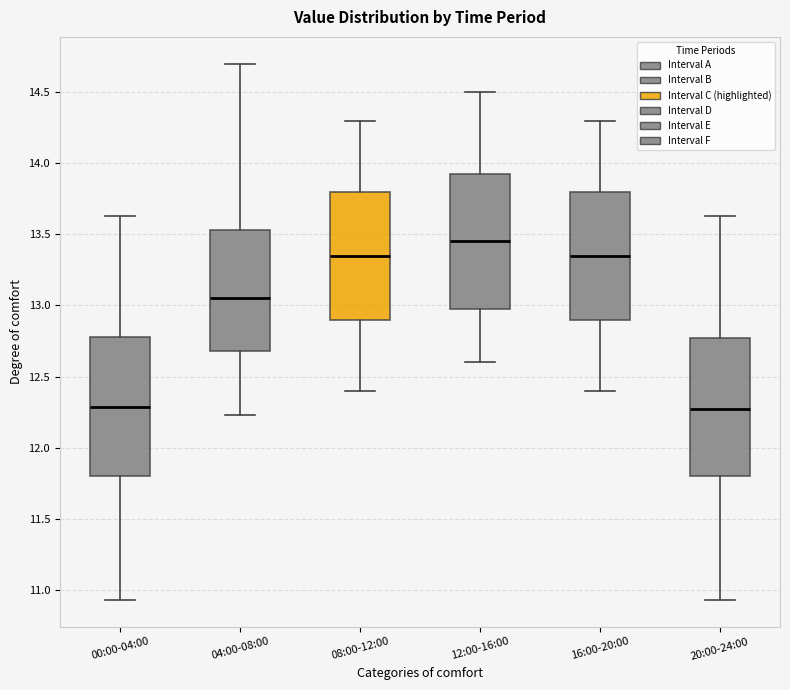

Reading left to right, transcribe this box plot: for each box, give where its median line is, the range the box spans, and where its two whiskers end, as read against the y-axis. The values are not printed on the chart, so give them approximately, as read against the axis.

00:00-04:00: median 12.30, box 11.80 to 12.80, whiskers 10.95 to 13.65
04:00-08:00: median 13.05, box 12.70 to 13.55, whiskers 12.25 to 14.70
08:00-12:00: median 13.35, box 12.90 to 13.80, whiskers 12.40 to 14.30
12:00-16:00: median 13.45, box 13.00 to 13.95, whiskers 12.60 to 14.50
16:00-20:00: median 13.35, box 12.90 to 13.80, whiskers 12.40 to 14.30
20:00-24:00: median 12.25, box 11.80 to 12.75, whiskers 10.95 to 13.65